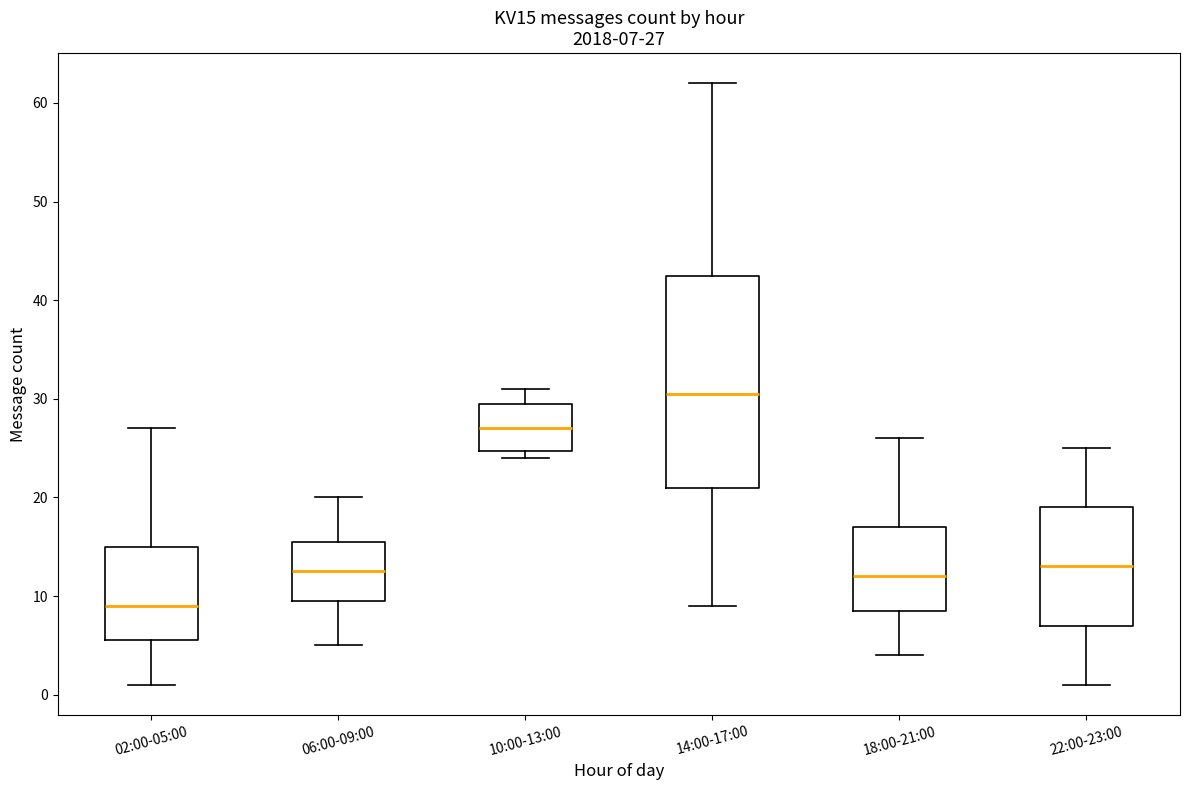

Comparing the boxes themselves (not the whiskers), which one is the tallest?

14:00-17:00